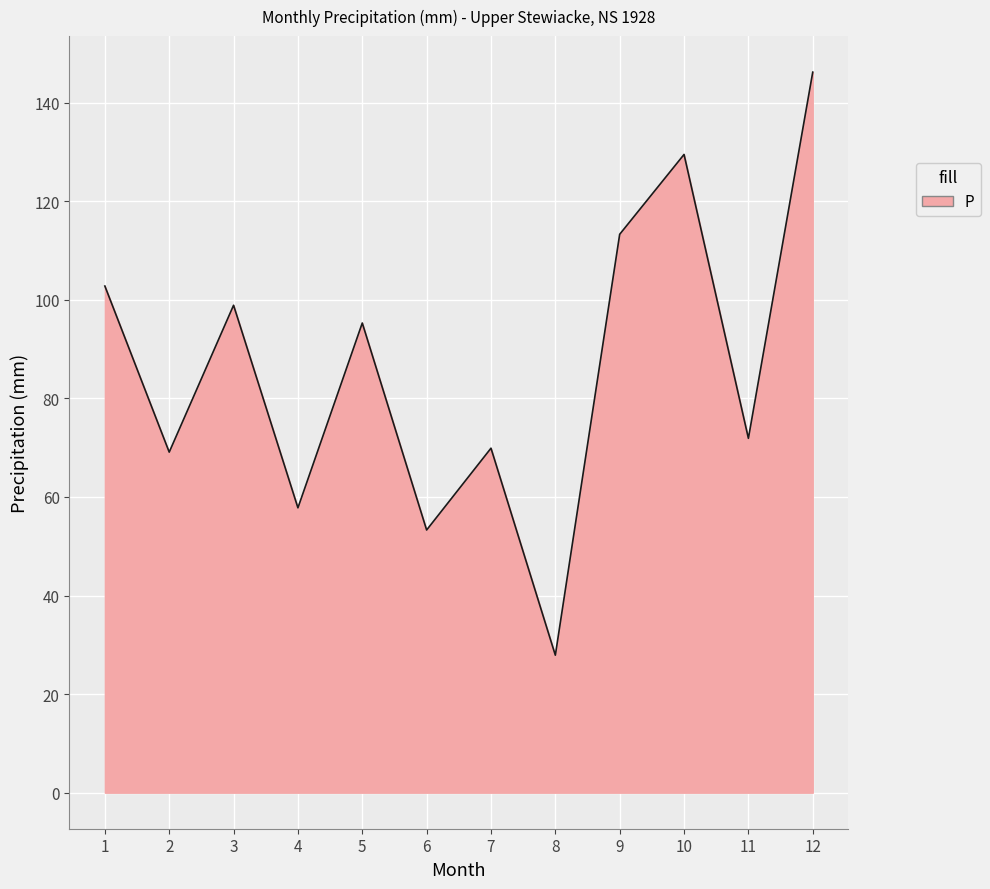

Which has a higher value, 3 or 9?

9